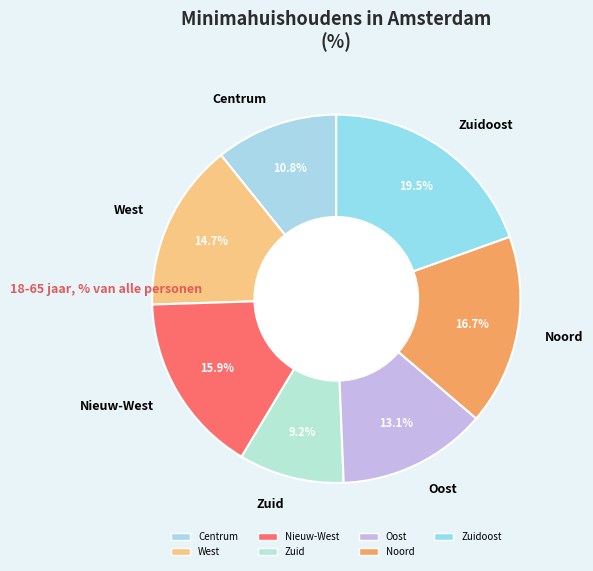

Is Centrum the majority of the pie?

No